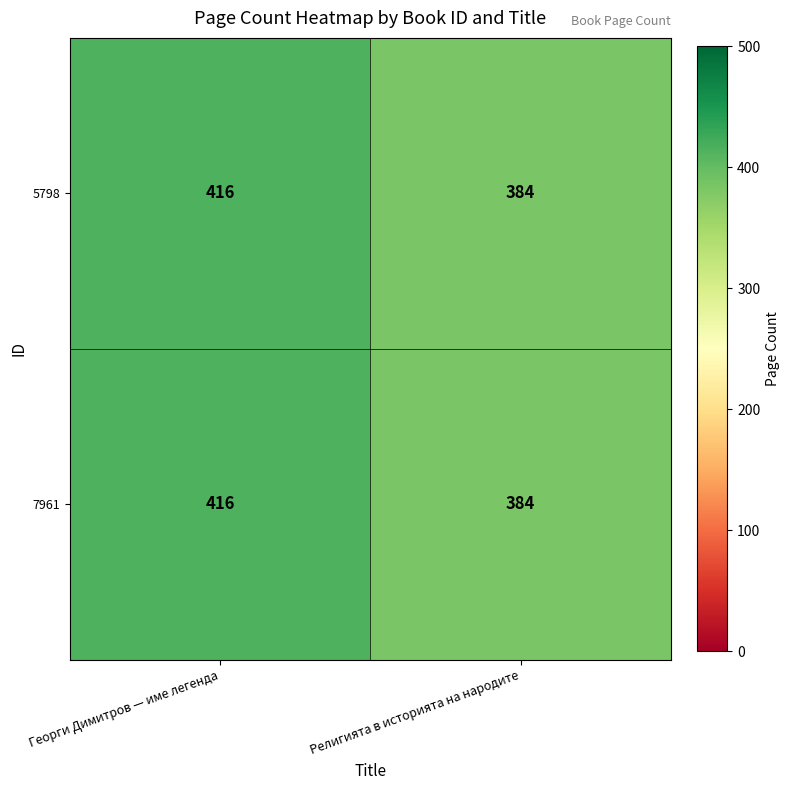

The value of 5798 at Георги Димитров — име легенда is 728. True or false?

False